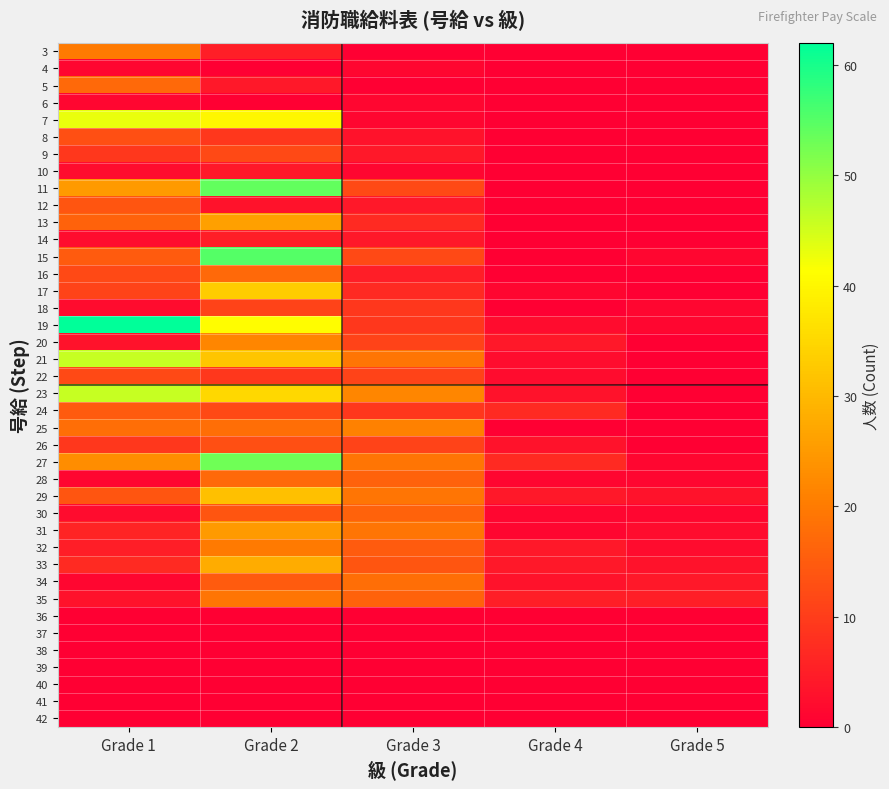

Reading left to right, list all the values displayed in this chart.

3: Grade 1=20	Grade 2=5	Grade 3=0	Grade 4=0	Grade 5=0
4: Grade 1=1	Grade 2=0	Grade 3=1	Grade 4=0	Grade 5=0
5: Grade 1=17	Grade 2=4	Grade 3=0	Grade 4=0	Grade 5=0
6: Grade 1=1	Grade 2=0	Grade 3=1	Grade 4=0	Grade 5=0
7: Grade 1=43	Grade 2=40	Grade 3=1	Grade 4=0	Grade 5=0
8: Grade 1=13	Grade 2=9	Grade 3=3	Grade 4=0	Grade 5=0
9: Grade 1=9	Grade 2=12	Grade 3=4	Grade 4=0	Grade 5=0
10: Grade 1=2	Grade 2=4	Grade 3=1	Grade 4=0	Grade 5=0
11: Grade 1=25	Grade 2=54	Grade 3=12	Grade 4=0	Grade 5=0
12: Grade 1=14	Grade 2=3	Grade 3=4	Grade 4=0	Grade 5=0
13: Grade 1=16	Grade 2=26	Grade 3=7	Grade 4=0	Grade 5=0
14: Grade 1=2	Grade 2=5	Grade 3=4	Grade 4=0	Grade 5=0
15: Grade 1=15	Grade 2=55	Grade 3=12	Grade 4=0	Grade 5=1
16: Grade 1=12	Grade 2=17	Grade 3=5	Grade 4=0	Grade 5=0
17: Grade 1=11	Grade 2=33	Grade 3=7	Grade 4=1	Grade 5=0
18: Grade 1=2	Grade 2=11	Grade 3=9	Grade 4=0	Grade 5=1
19: Grade 1=62	Grade 2=41	Grade 3=9	Grade 4=2	Grade 5=1
20: Grade 1=3	Grade 2=22	Grade 3=11	Grade 4=4	Grade 5=0
21: Grade 1=46	Grade 2=32	Grade 3=19	Grade 4=2	Grade 5=0
22: Grade 1=12	Grade 2=9	Grade 3=11	Grade 4=2	Grade 5=0
23: Grade 1=46	Grade 2=35	Grade 3=22	Grade 4=3	Grade 5=0
24: Grade 1=15	Grade 2=12	Grade 3=9	Grade 4=7	Grade 5=0
25: Grade 1=18	Grade 2=18	Grade 3=21	Grade 4=0	Grade 5=0
26: Grade 1=9	Grade 2=13	Grade 3=11	Grade 4=3	Grade 5=0
27: Grade 1=23	Grade 2=53	Grade 3=19	Grade 4=7	Grade 5=1
28: Grade 1=1	Grade 2=17	Grade 3=16	Grade 4=1	Grade 5=1
29: Grade 1=14	Grade 2=31	Grade 3=19	Grade 4=4	Grade 5=3
30: Grade 1=2	Grade 2=14	Grade 3=16	Grade 4=1	Grade 5=1
31: Grade 1=6	Grade 2=25	Grade 3=19	Grade 4=1	Grade 5=2
32: Grade 1=5	Grade 2=20	Grade 3=15	Grade 4=4	Grade 5=2
33: Grade 1=7	Grade 2=28	Grade 3=14	Grade 4=4	Grade 5=3
34: Grade 1=1	Grade 2=15	Grade 3=18	Grade 4=3	Grade 5=4
35: Grade 1=3	Grade 2=19	Grade 3=16	Grade 4=5	Grade 5=5
36: Grade 1=0	Grade 2=0	Grade 3=0	Grade 4=0	Grade 5=0
37: Grade 1=0	Grade 2=0	Grade 3=0	Grade 4=0	Grade 5=0
38: Grade 1=0	Grade 2=0	Grade 3=0	Grade 4=0	Grade 5=0
39: Grade 1=0	Grade 2=0	Grade 3=0	Grade 4=0	Grade 5=0
40: Grade 1=0	Grade 2=0	Grade 3=0	Grade 4=0	Grade 5=0
41: Grade 1=0	Grade 2=0	Grade 3=0	Grade 4=0	Grade 5=0
42: Grade 1=0	Grade 2=0	Grade 3=0	Grade 4=0	Grade 5=0